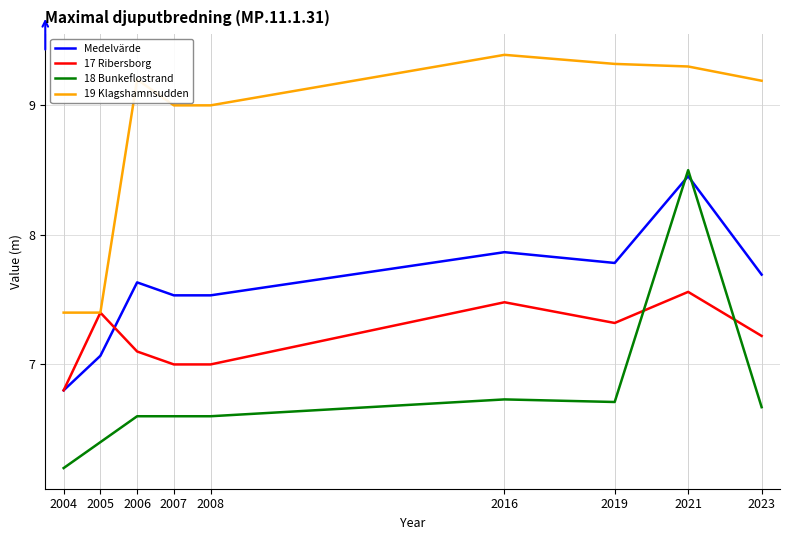

What is the difference between the 18 Bunkeflostrand values at 2004 and 2021?

2.3